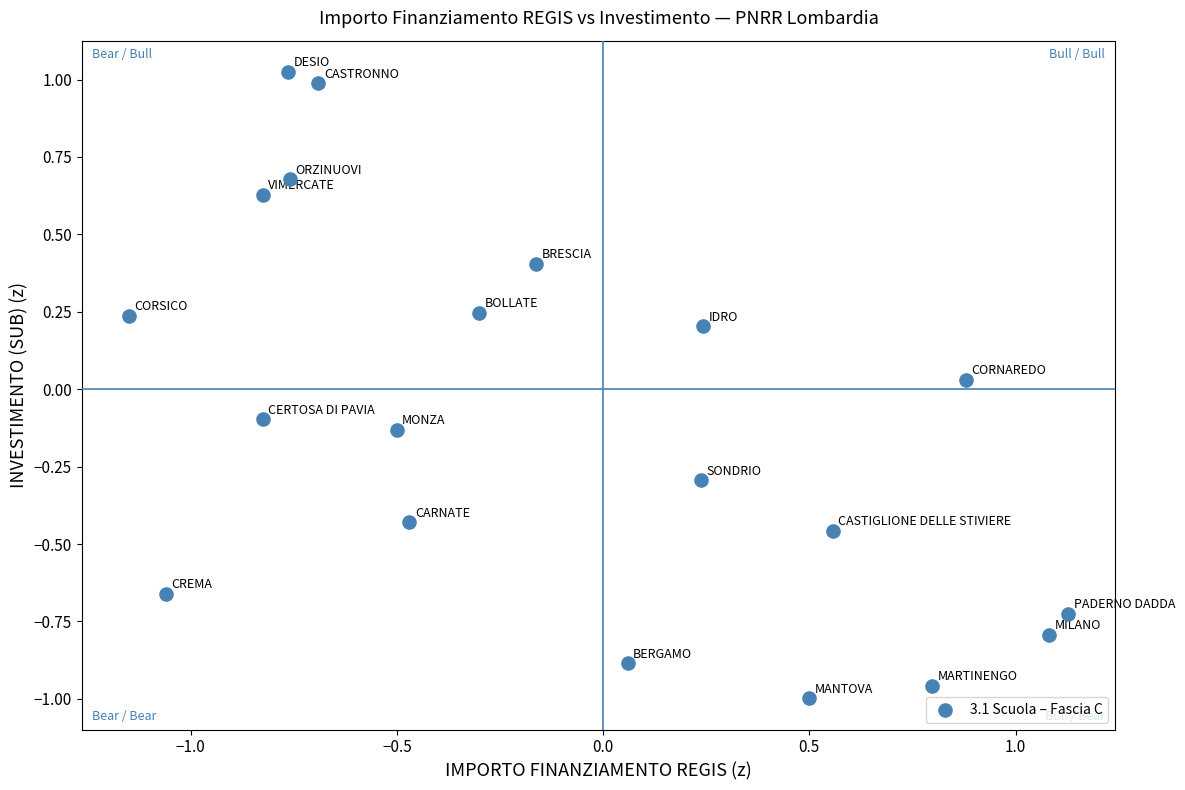

What is the range of X values (max minus min)?

2.3